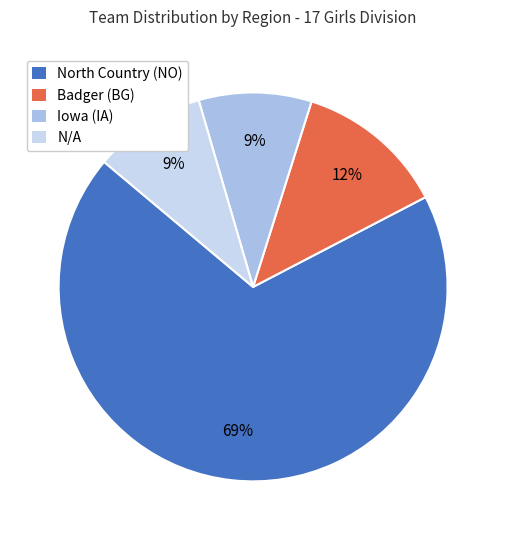

To the nearest percent, what is the difference between the N/A and Badger (BG) slice percentages?

3%